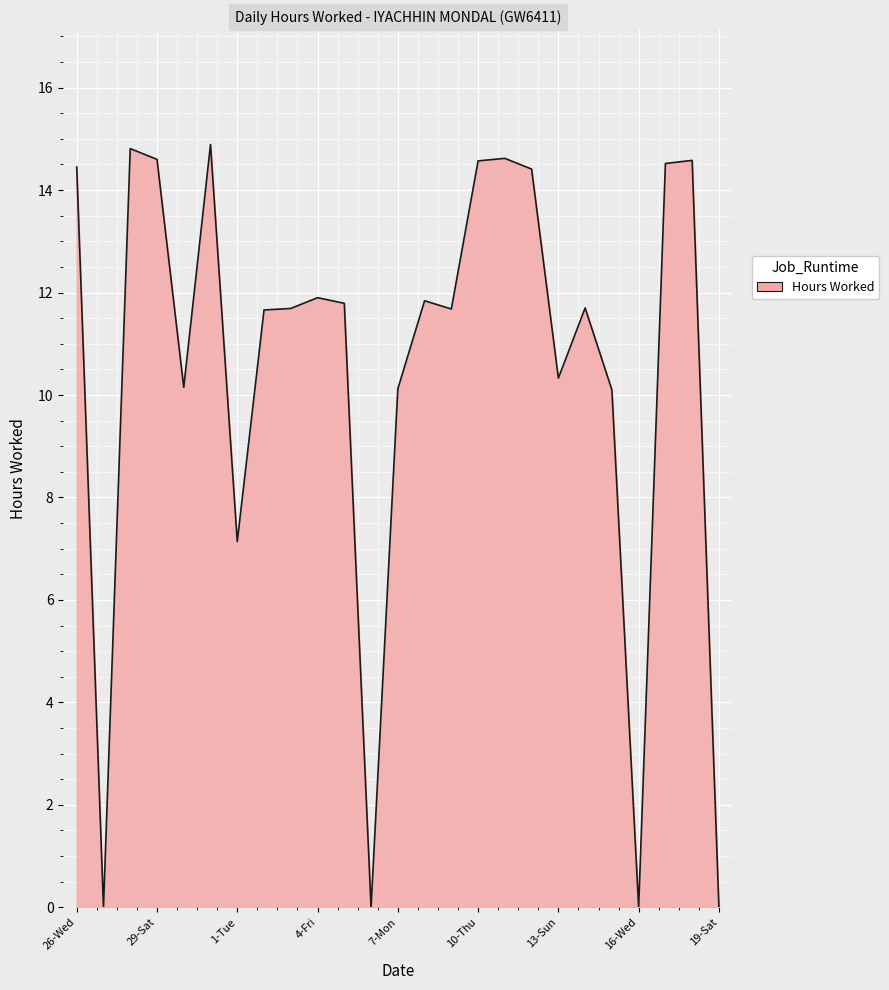

What is the difference between the maximum and minimum values?

14.9